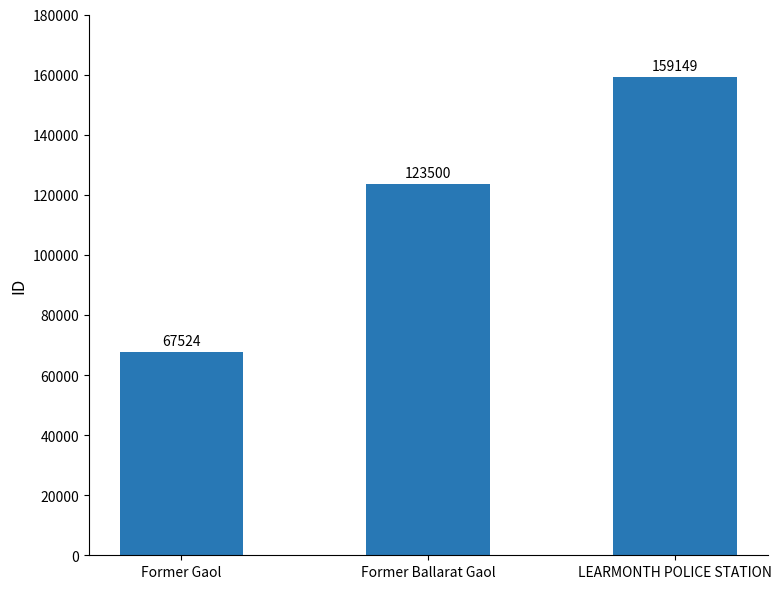

What is the change in value from Former Gaol to Former Ballarat Gaol?

+55976